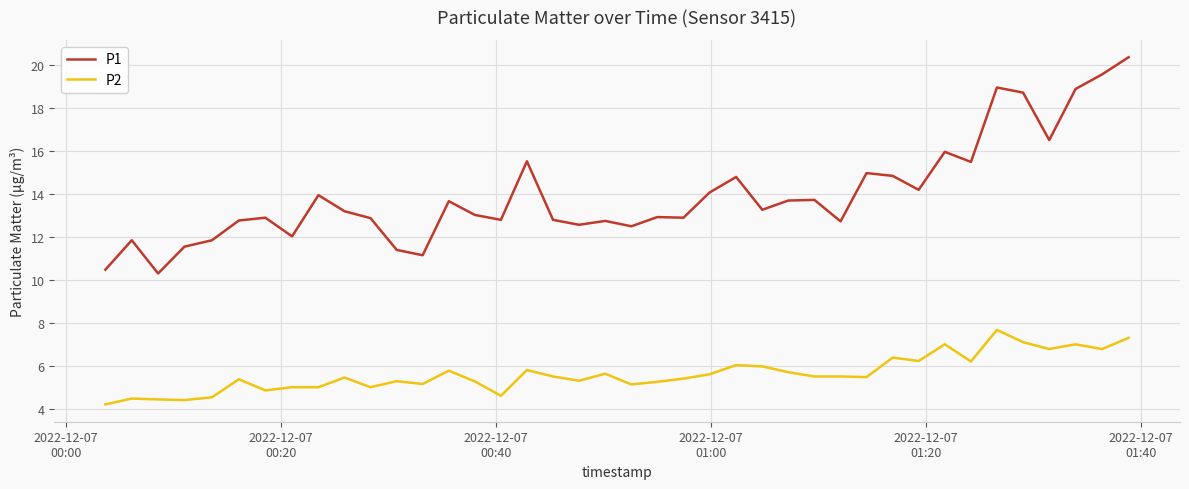

True or false: P1 and P2 cross at least once.

False